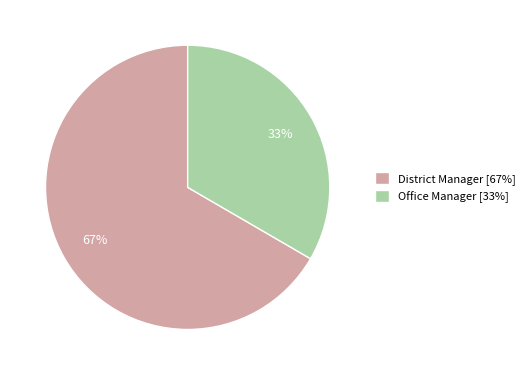

To the nearest percent, what portion does Office Manager represent?

33%